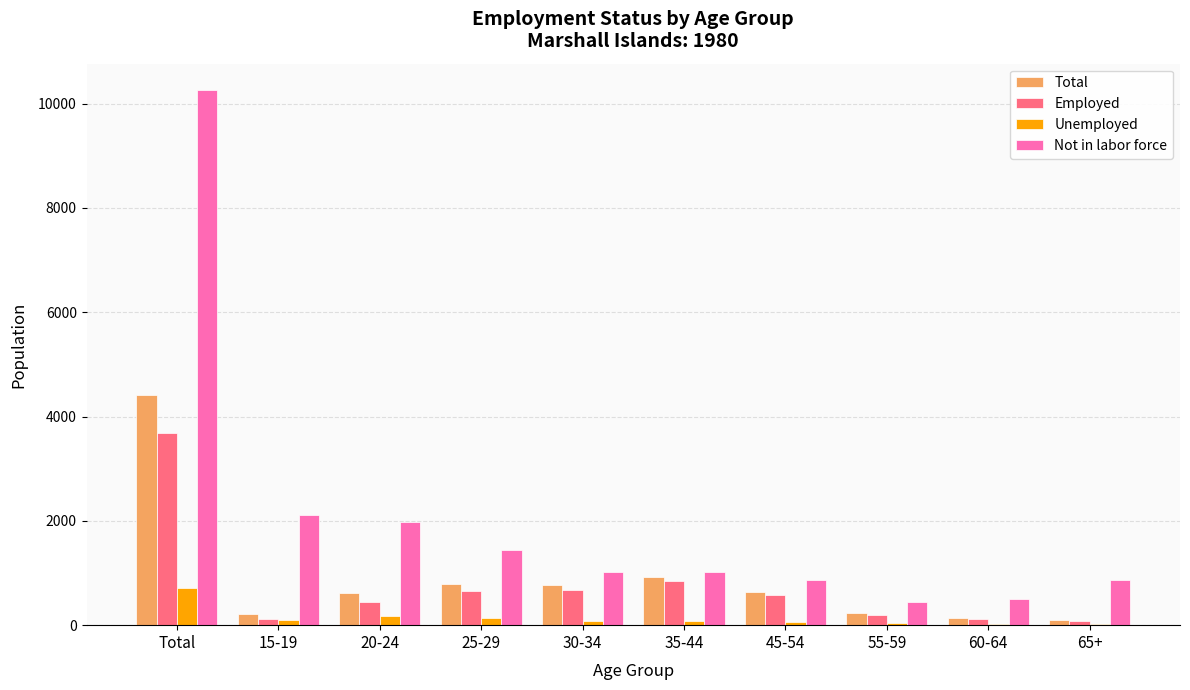

What is the greatest value displayed?

10254